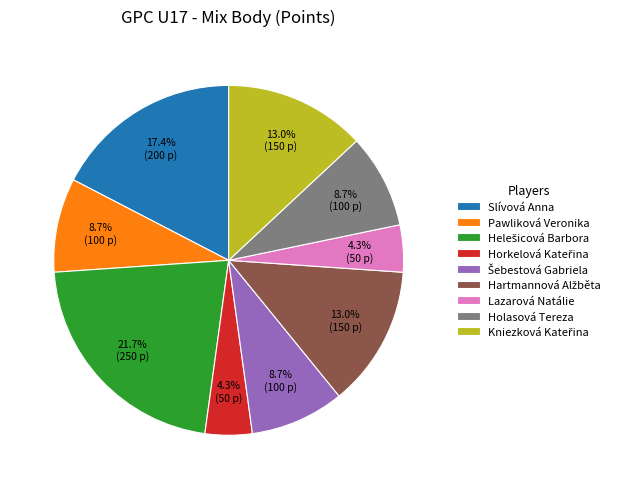

What percentage is NOT represented by Pawliková Veronika?

91.3%